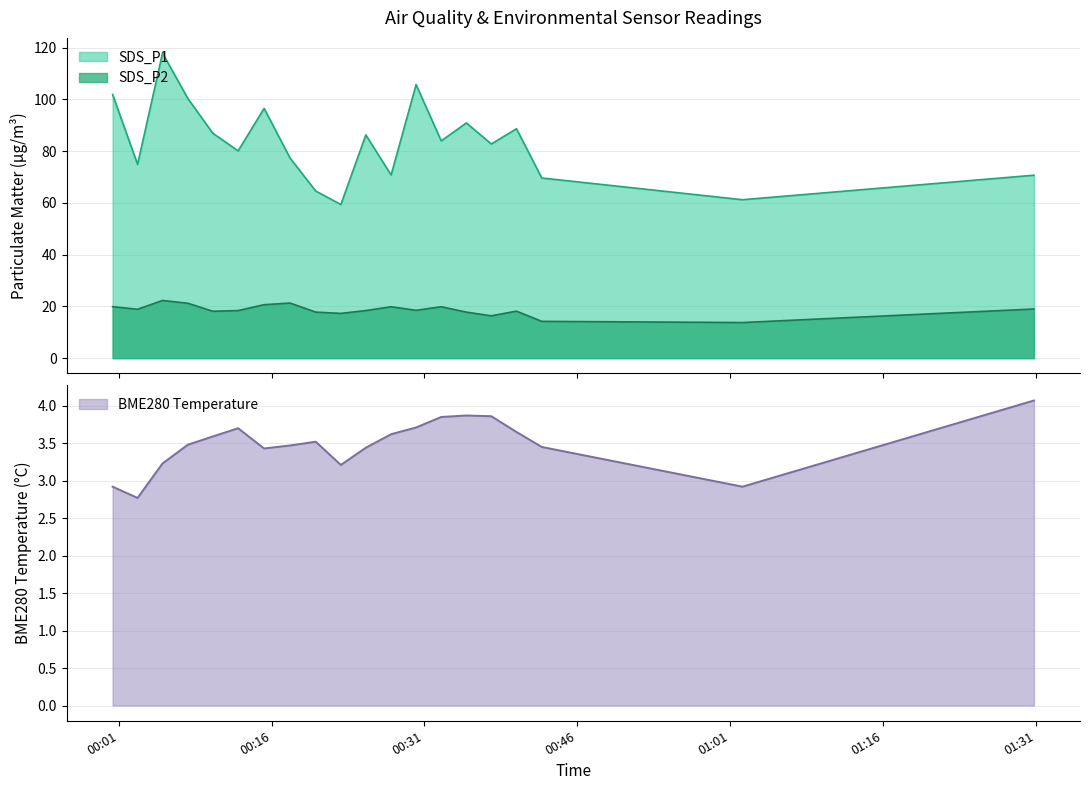

List the labels in order of SDS_P1 value, largest first.

2022/01/15 00:05, 2022/01/15 00:30, 2022/01/15 00:00, 2022/01/15 00:07, 2022/01/15 00:15, 2022/01/15 00:35, 2022/01/15 00:40, 2022/01/15 00:10, 2022/01/15 00:25, 2022/01/15 00:32, 2022/01/15 00:37, 2022/01/15 00:12, 2022/01/15 00:17, 2022/01/15 00:02, 2022/01/15 00:27, 2022/01/15 01:30, 2022/01/15 00:42, 2022/01/15 00:20, 2022/01/15 01:00, 2022/01/15 00:22